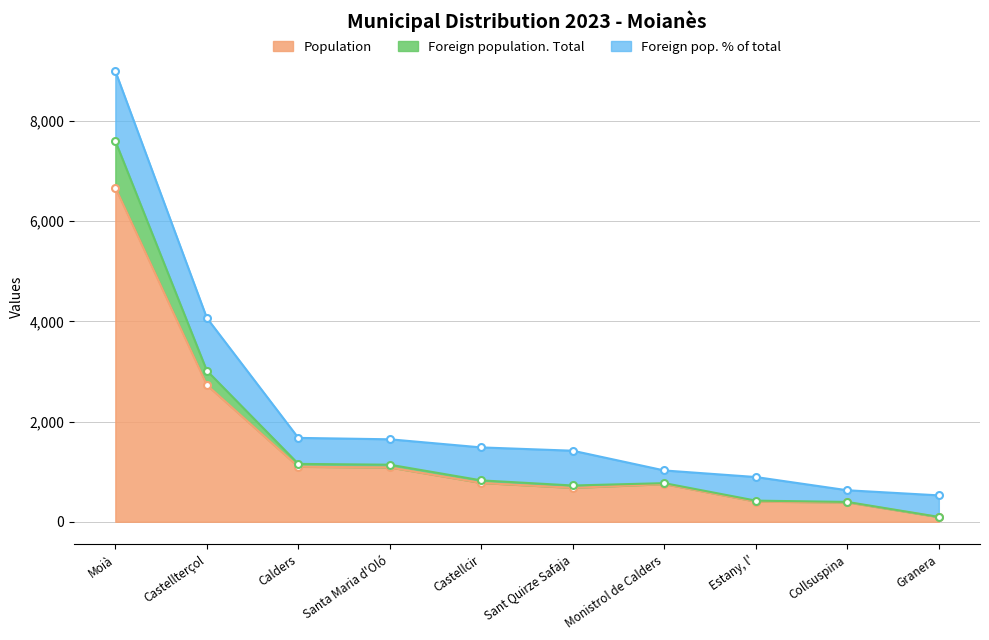

Does the chart display data point markers on the line(s)?

Yes